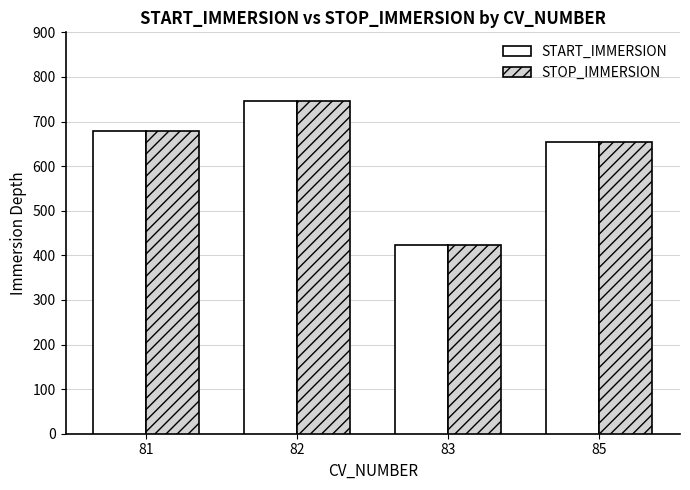

How many series are shown in this chart?

2